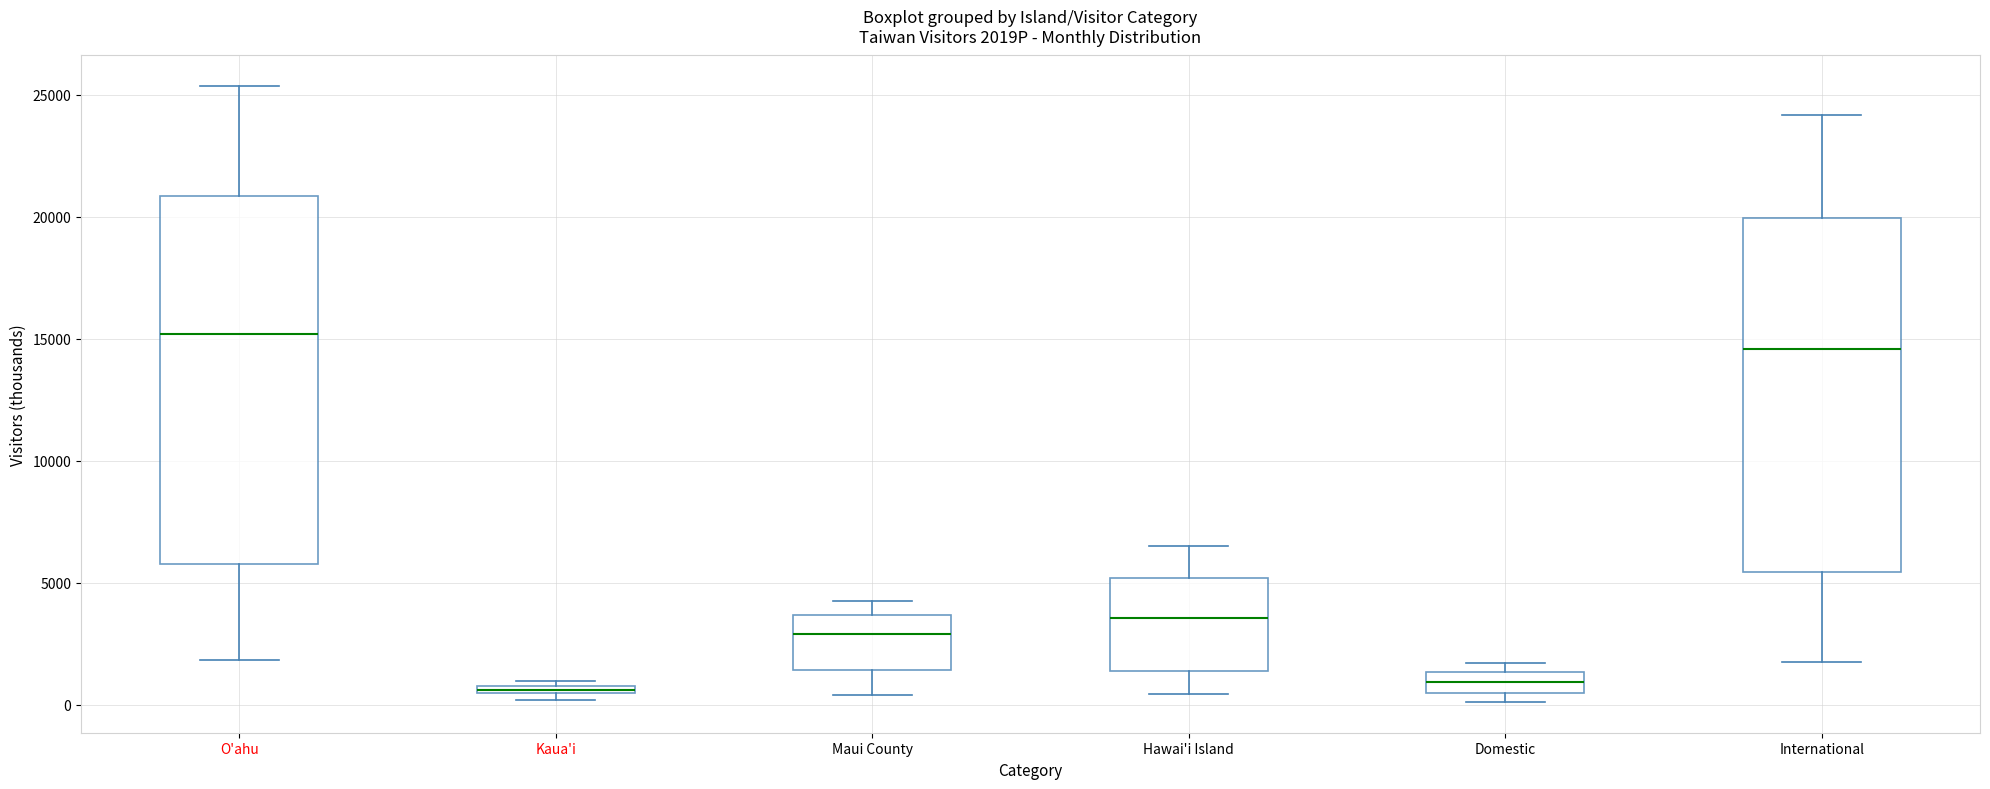

Comparing the boxes themselves (not the whiskers), which one is the tallest?

O'ahu